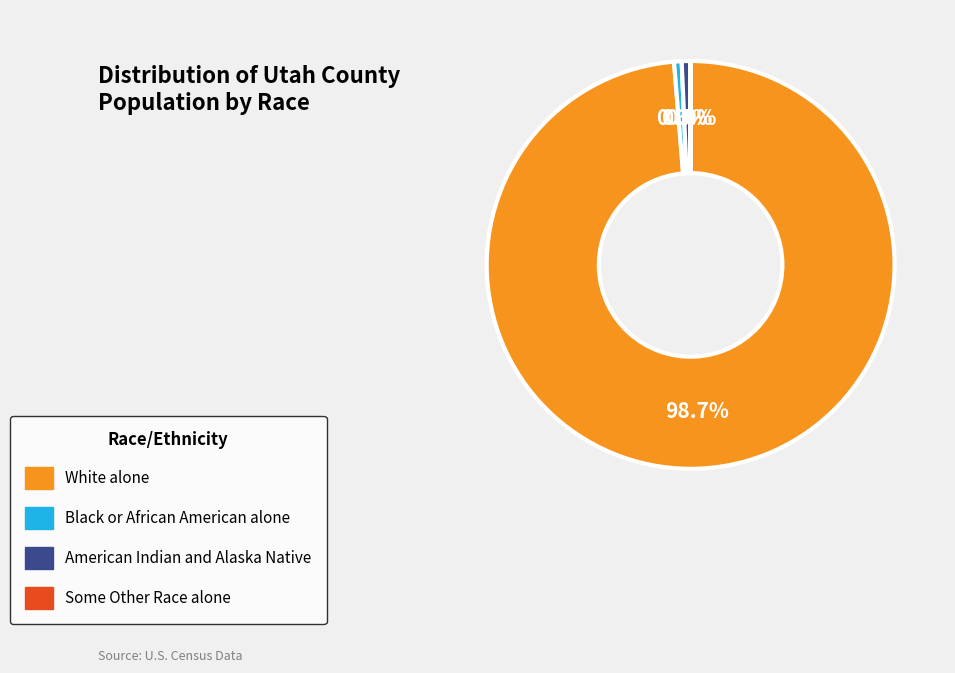

What portion of the pie excludes White alone?

1.3%